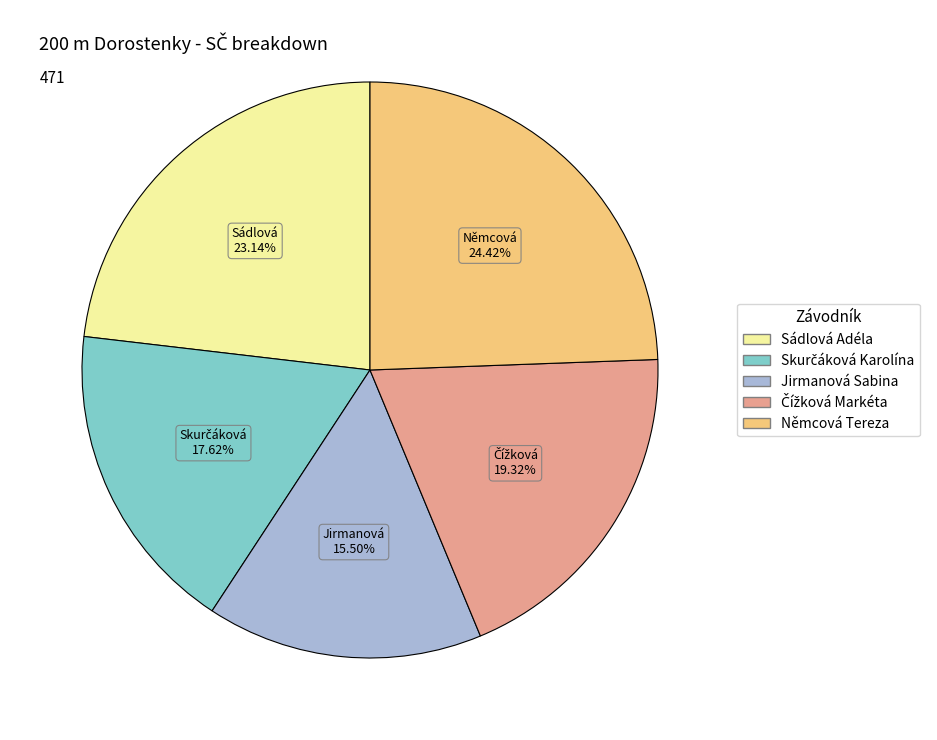

Which slice is the largest?

Němcová Tereza